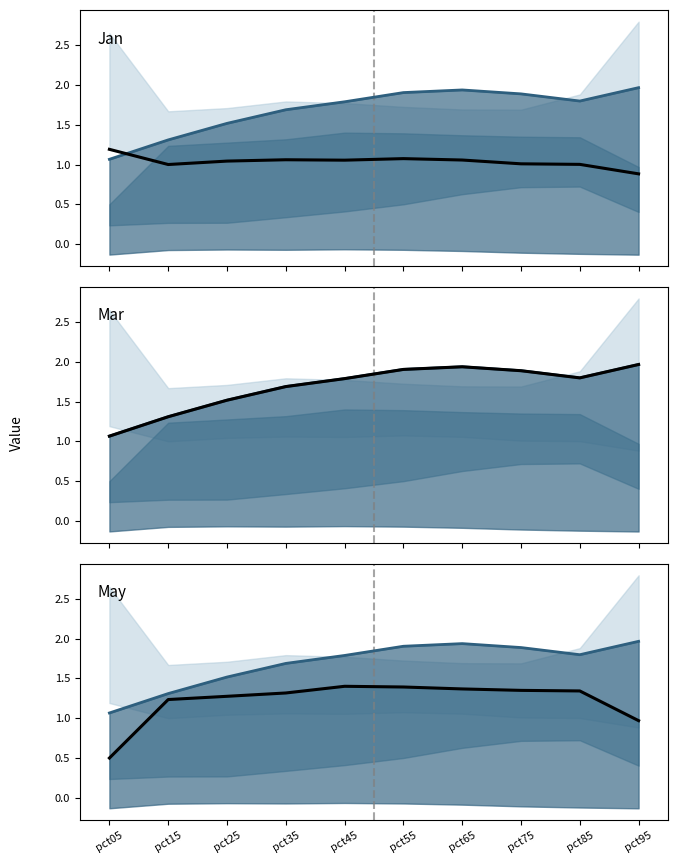

What is the value of the Mar point at the 4th from the left?

1.7